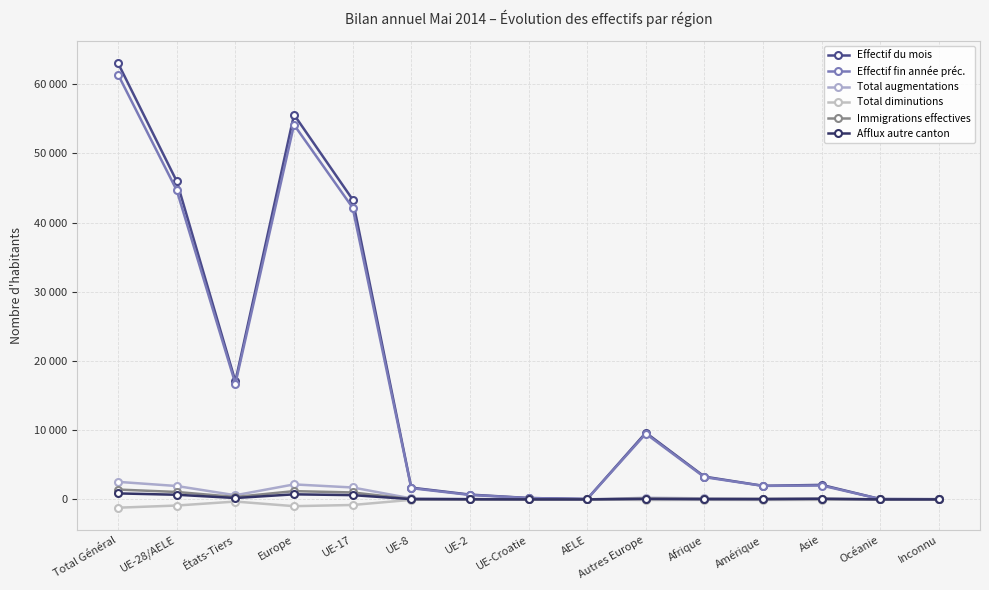

What is the sum of the Total diminutions values at Europe and AELE?

-980